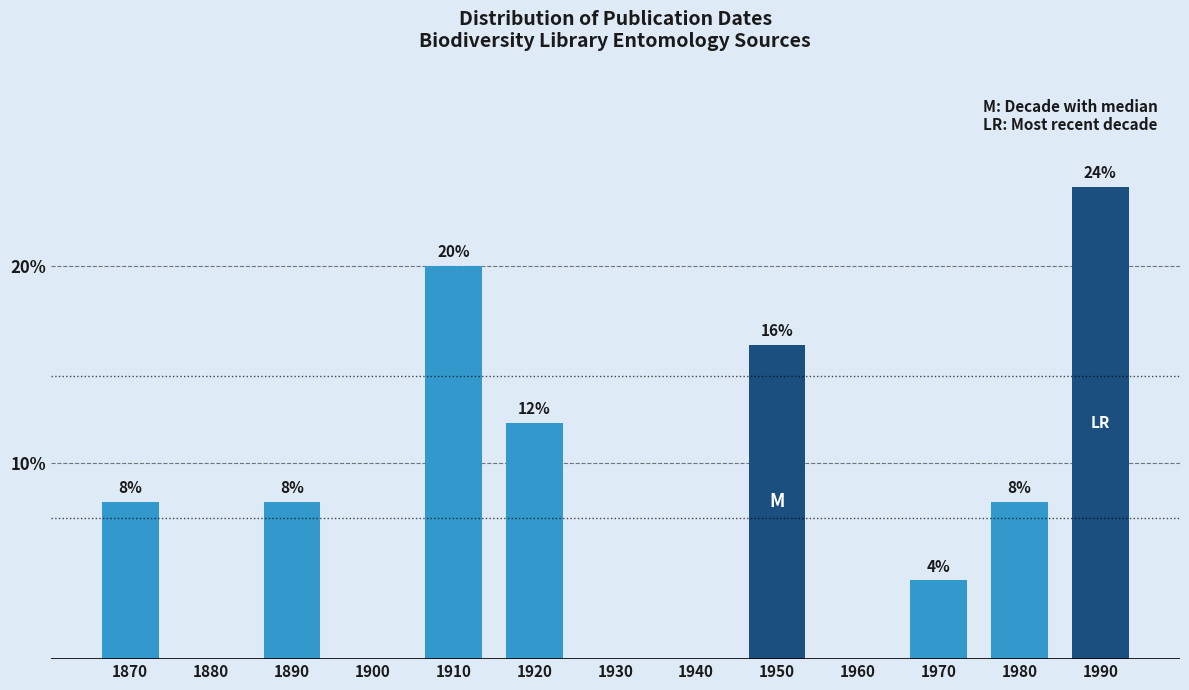

Reading left to right, what are all the values shown in this chart?

1870=8	1880=0	1890=8	1900=0	1910=20	1920=12	1930=0	1940=0	1950=16	1960=0	1970=4	1980=8	1990=24